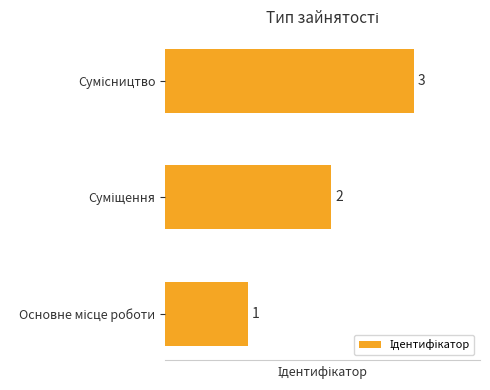

What is the sum of all values?

6